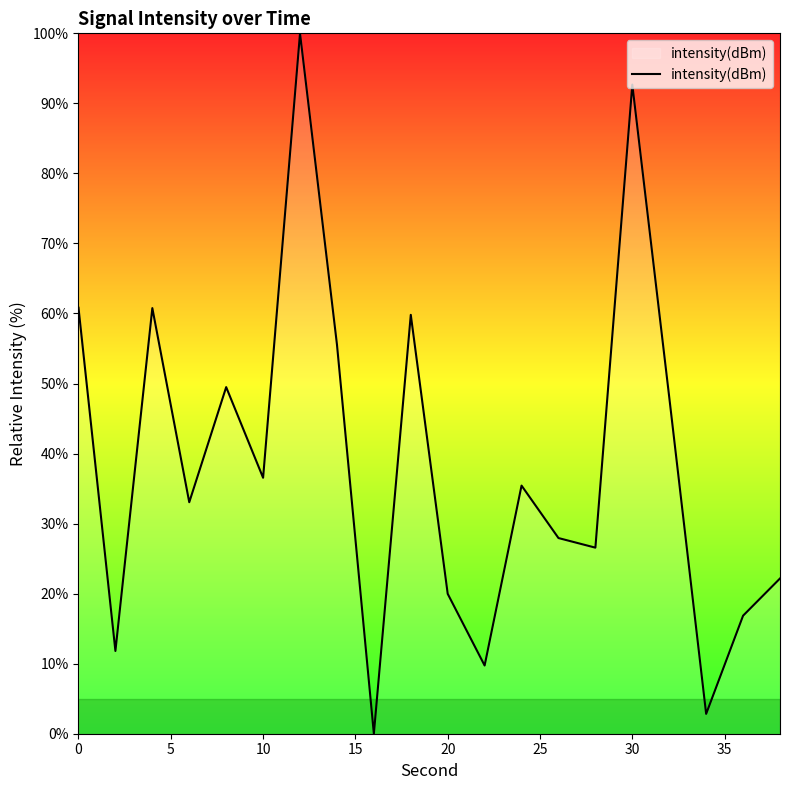

What is the maximum value shown in the chart?

100.0